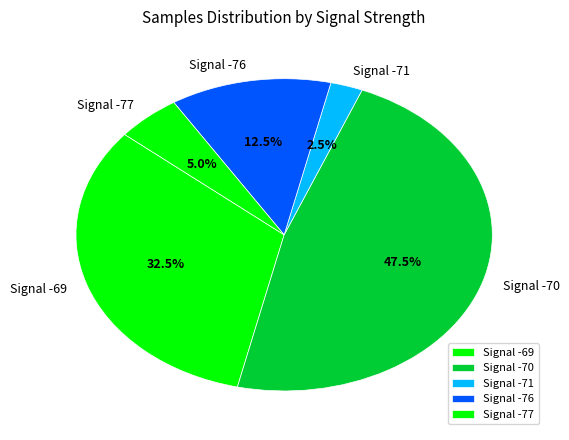

Is Signal -70 the majority of the pie?

No